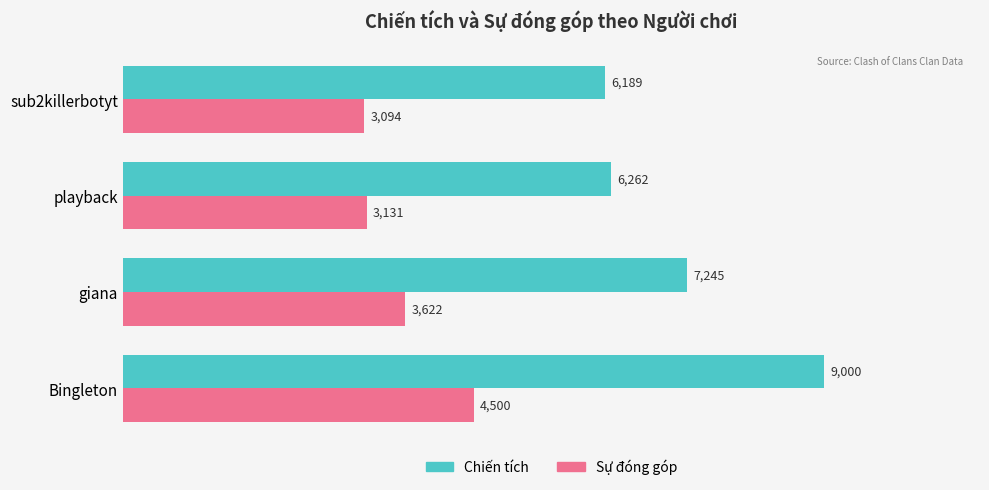

The Chiến tích series shows 3839 at playback. True or false?

False